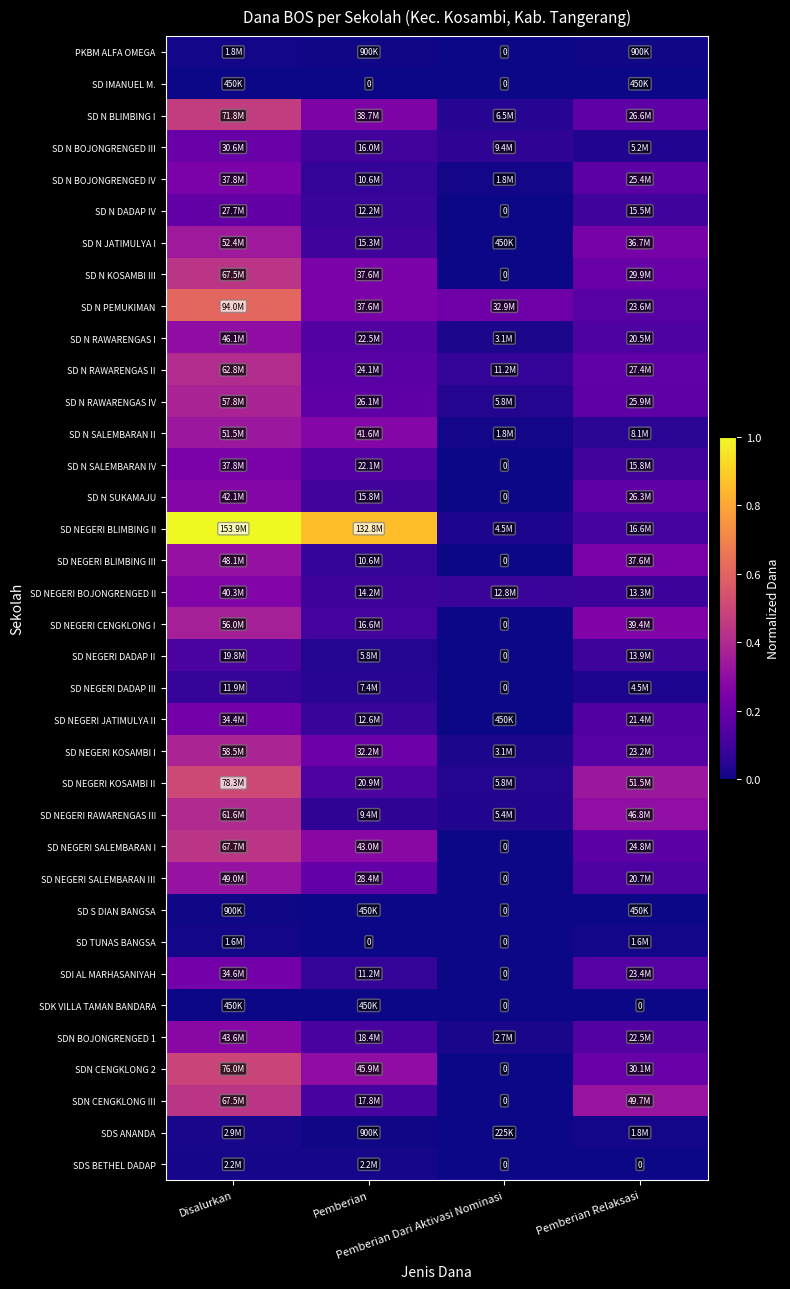

At which category does the chart reach its peak across all series?

Disalurkan